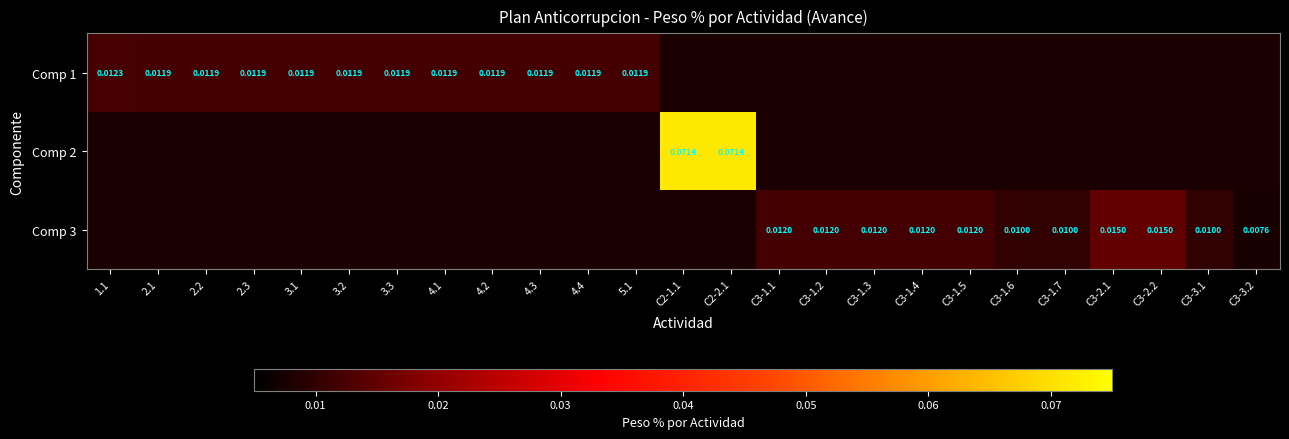

How many data points does each series have?

25